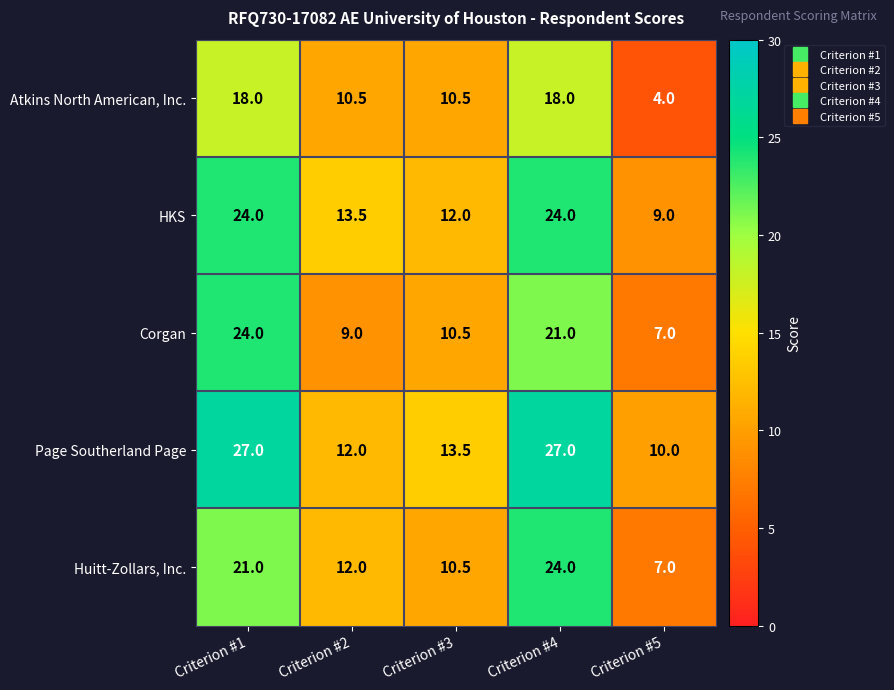

Where does the HKS series first go above 13?

Criterion #1